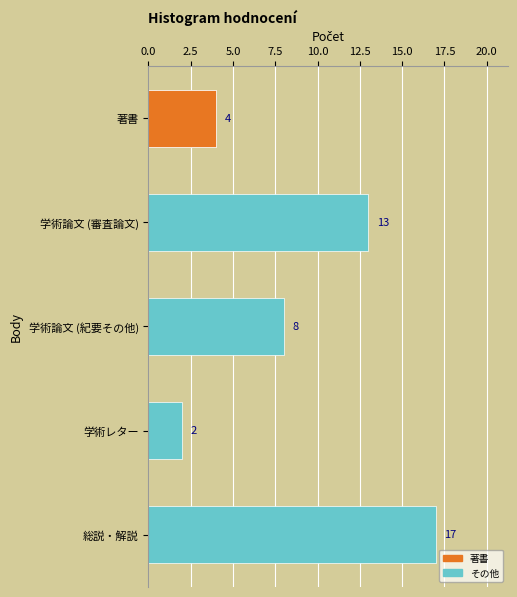

What is the difference between the second highest and second lowest values?

9